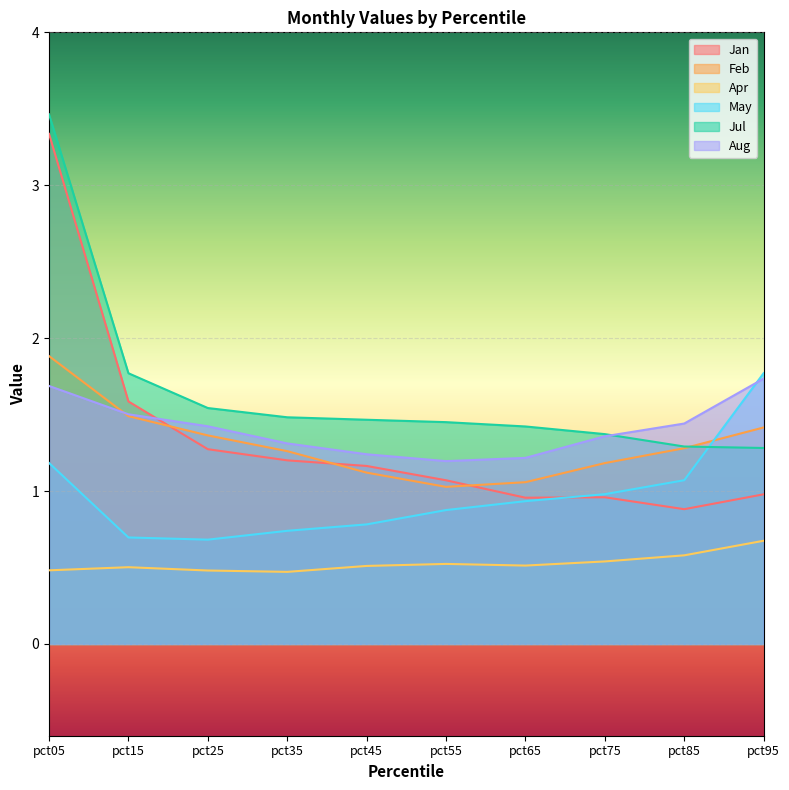

Reading left to right, transcribe all the data shown in this chart.

Jan: 3.3	1.6	1.3	1.2	1.2	1.1	1.0	1.0	0.9	1.0
Feb: 1.9	1.5	1.4	1.3	1.1	1.0	1.1	1.2	1.3	1.4
Apr: 0.5	0.5	0.5	0.5	0.5	0.5	0.5	0.5	0.6	0.7
May: 1.2	0.7	0.7	0.7	0.8	0.9	0.9	1.0	1.1	1.8
Jul: 3.5	1.8	1.5	1.5	1.5	1.5	1.4	1.4	1.3	1.3
Aug: 1.7	1.5	1.4	1.3	1.2	1.2	1.2	1.4	1.4	1.7